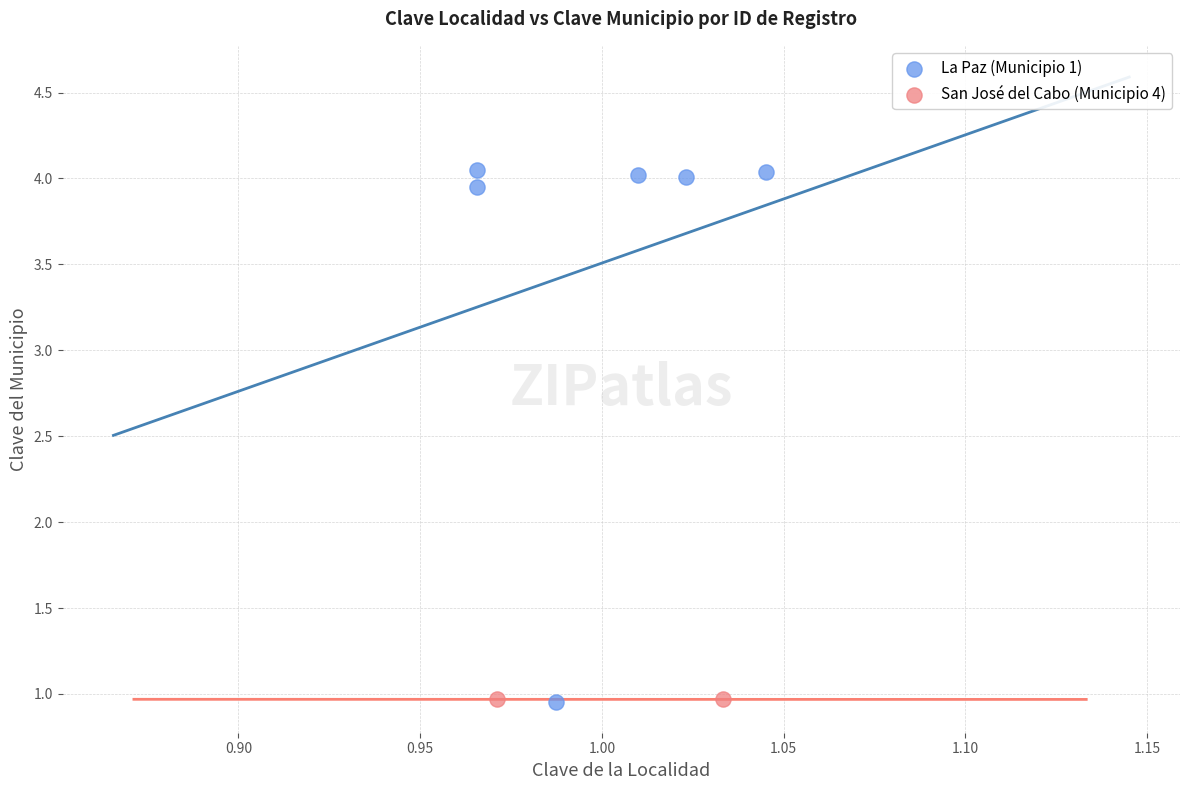

What are all the series names shown in the legend?

La Paz (Municipio 1), San José del Cabo (Municipio 4)